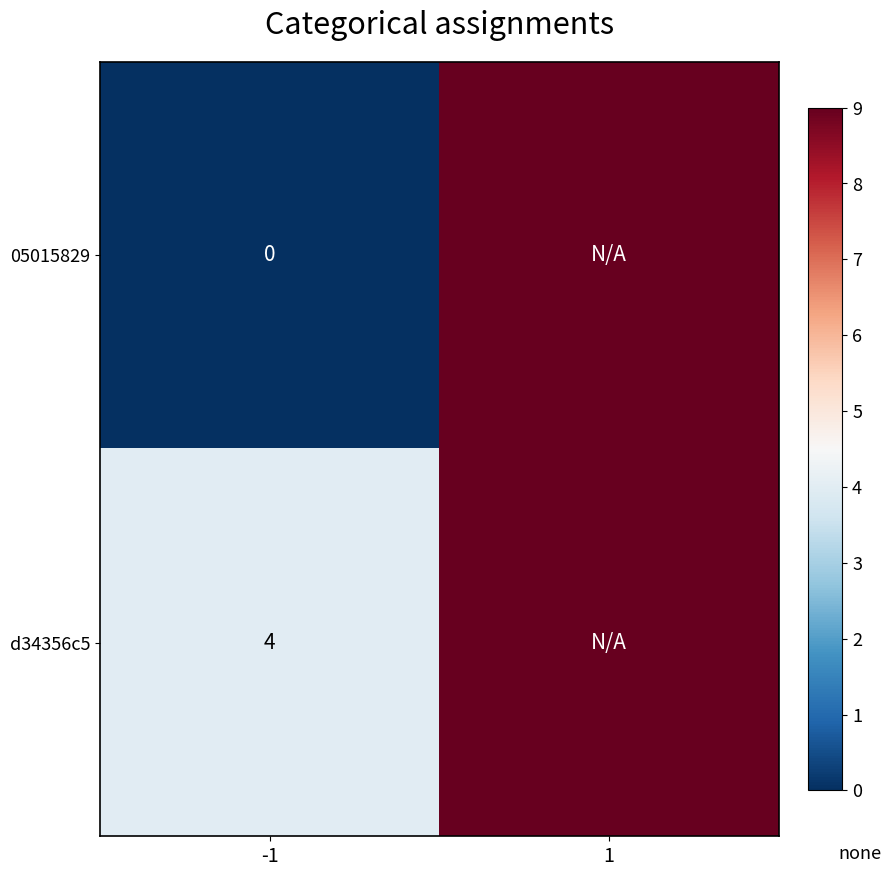

At -1, list the series in order from largest to smallest.

d34356c5, 05015829